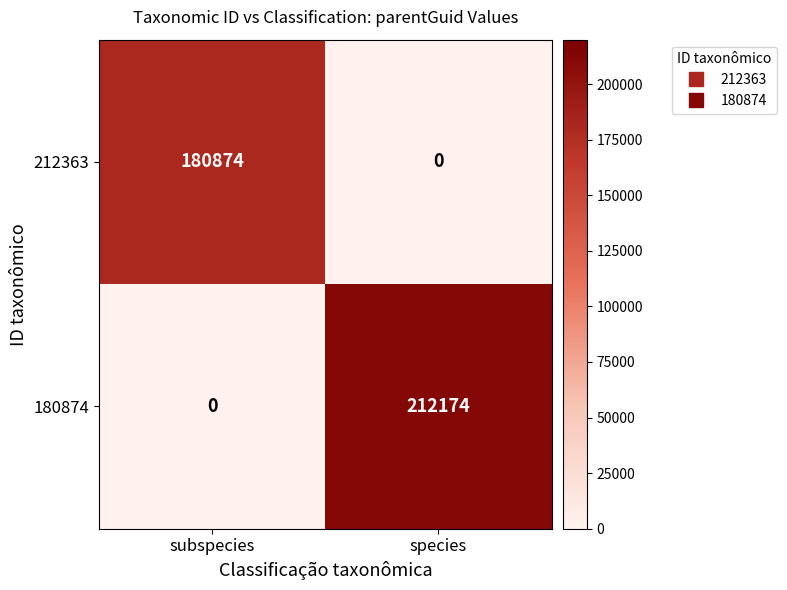

List the labels in order of 212363 value, largest first.

subspecies, species